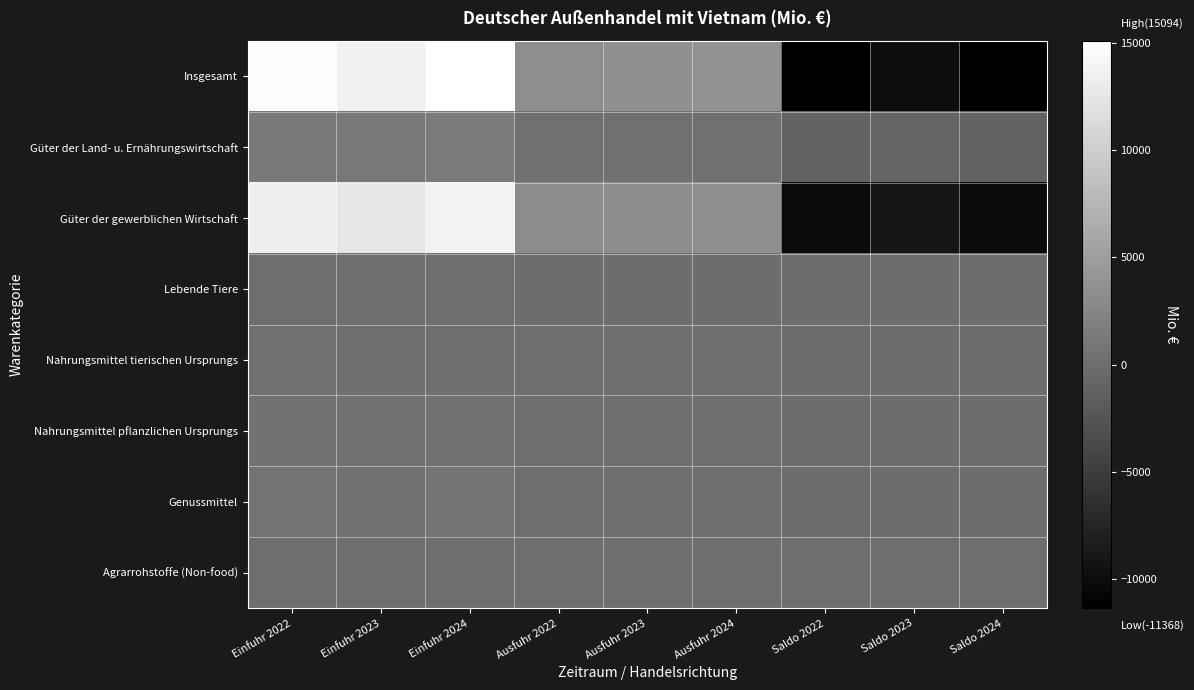

Which series has the largest range (max minus min)?

Insgesamt